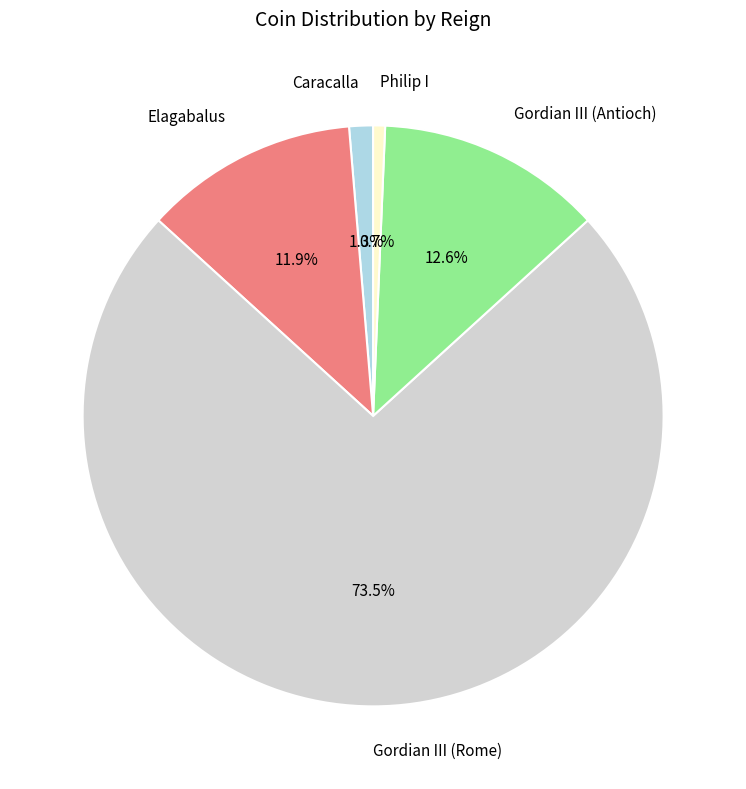

What is the majority slice?

Gordian III (Rome)